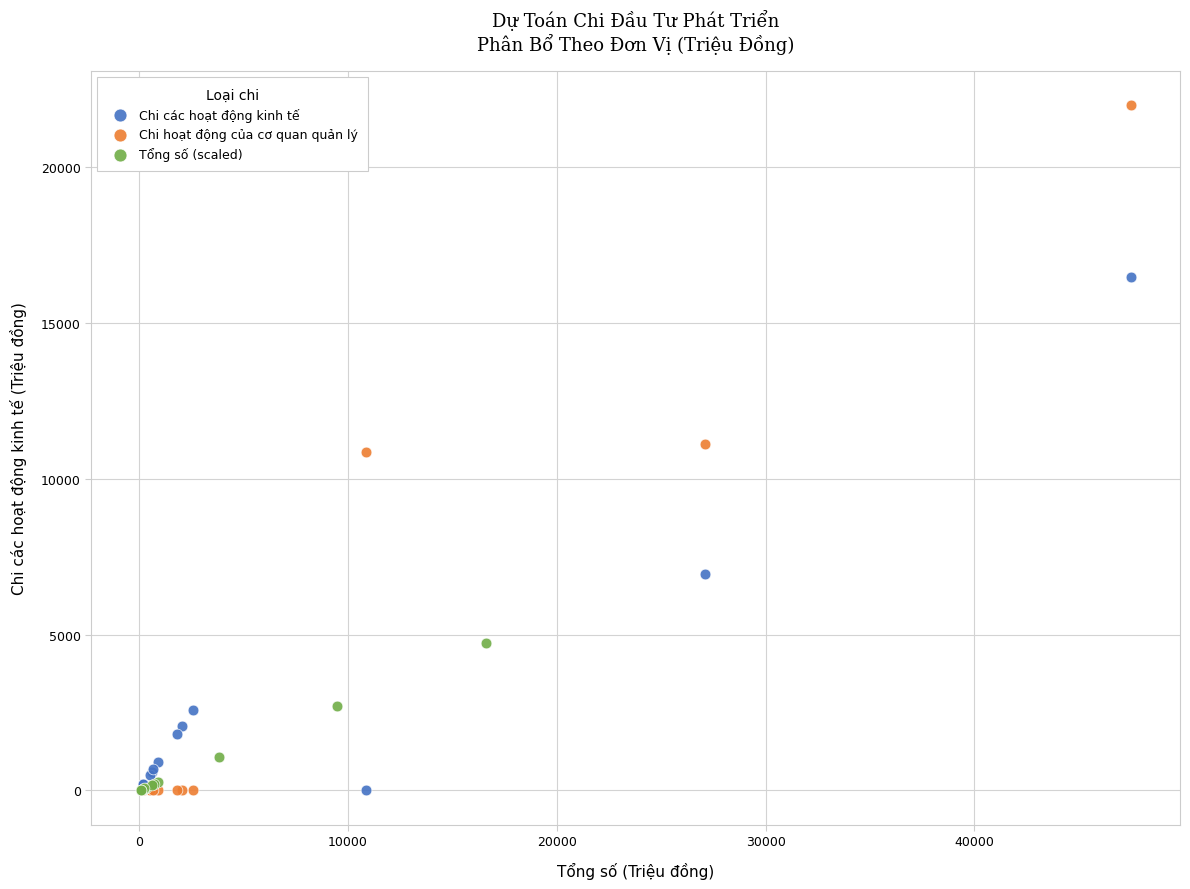

Which series contains the highest Y value?

Chi hoạt động của cơ quan quản lý